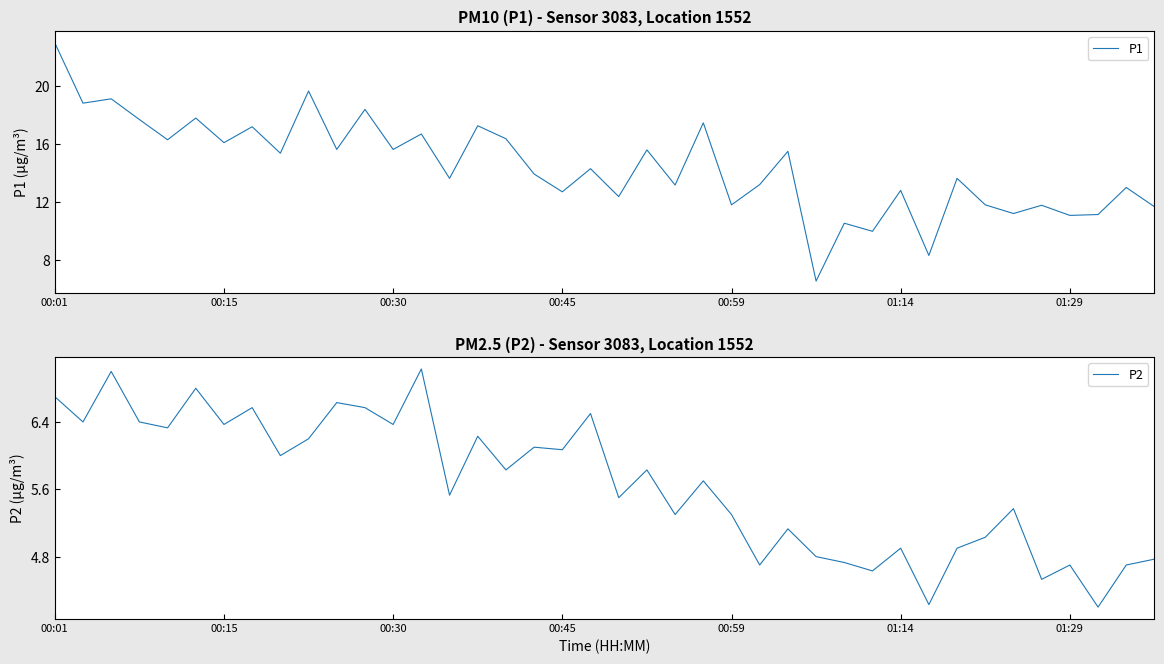

How many interior local valleys does the P1 series have?

16